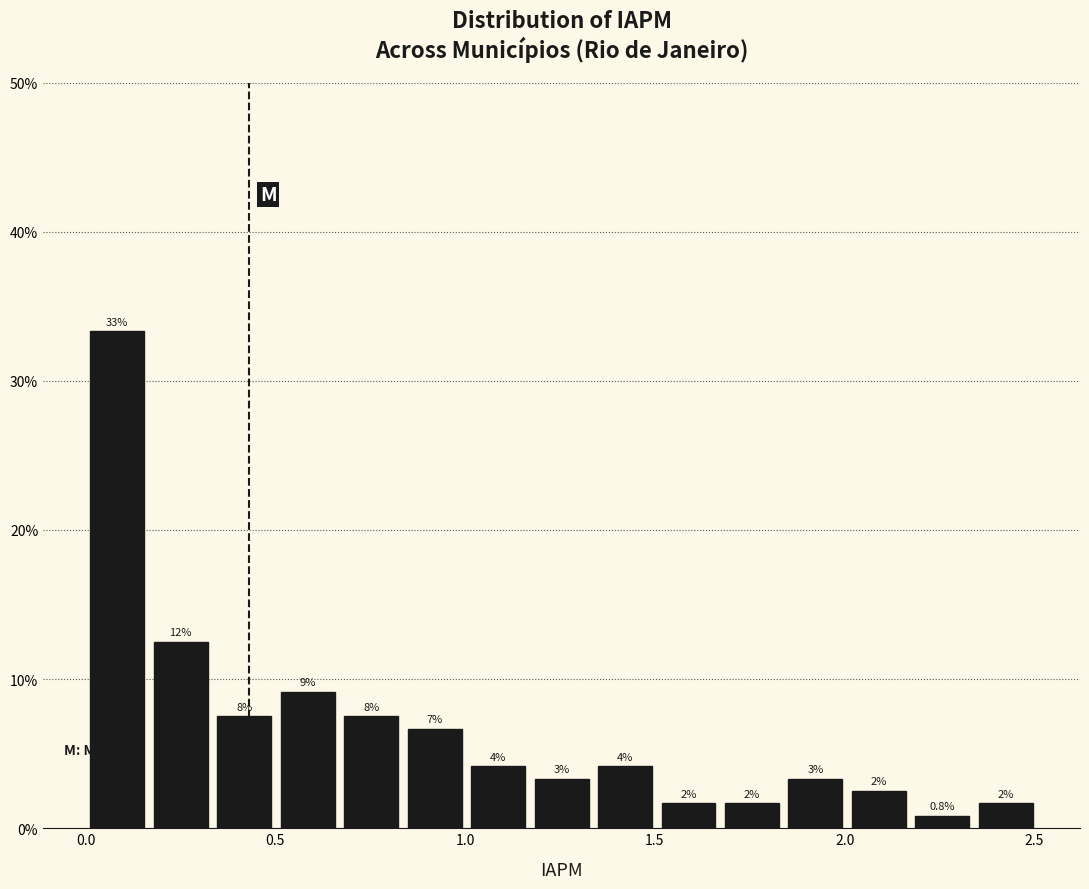

Read against the x-axis, roughly where is the centre of the tallest bar?

0.10